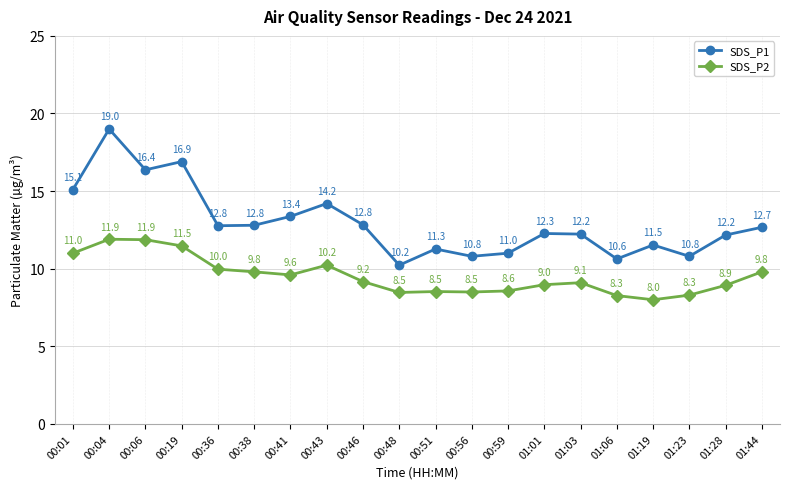

True or false: SDS_P1 and SDS_P2 intersect in this chart.

False